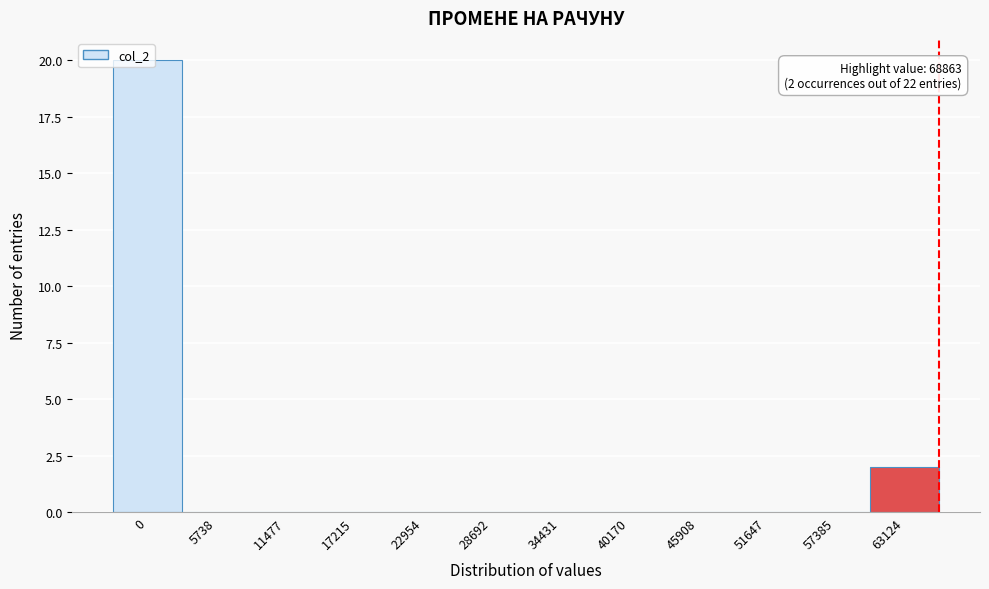

The value at 34431 is 11. True or false?

False